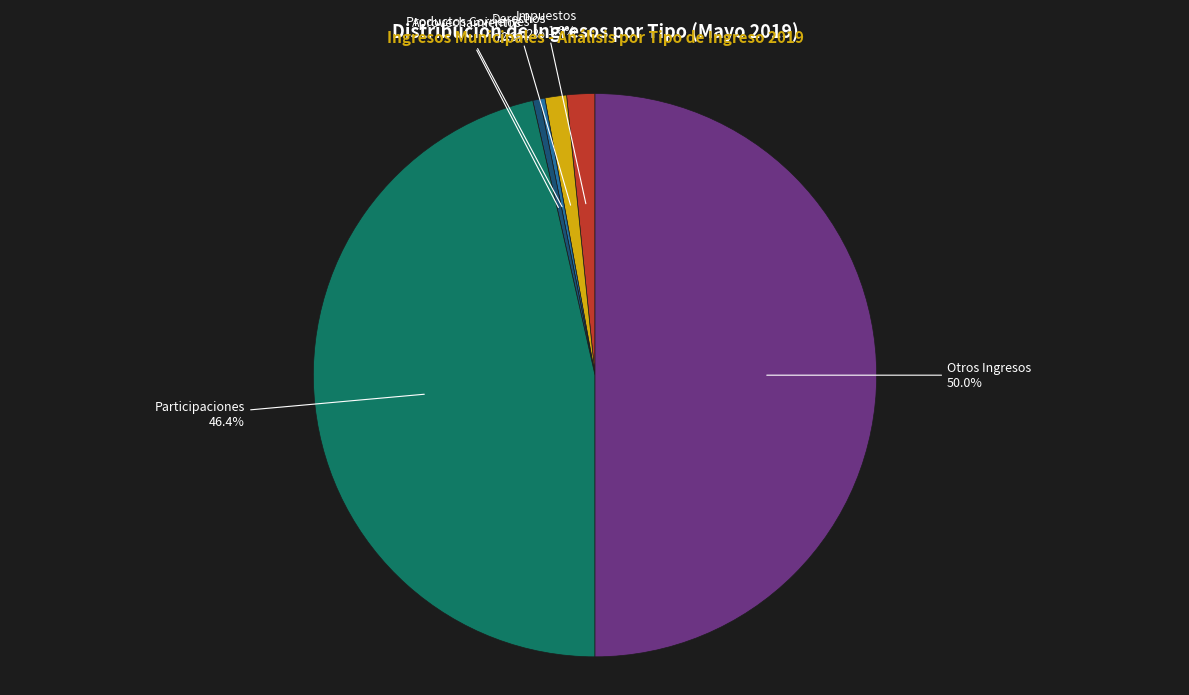

Does Impuestos account for over 50% of the chart?

No